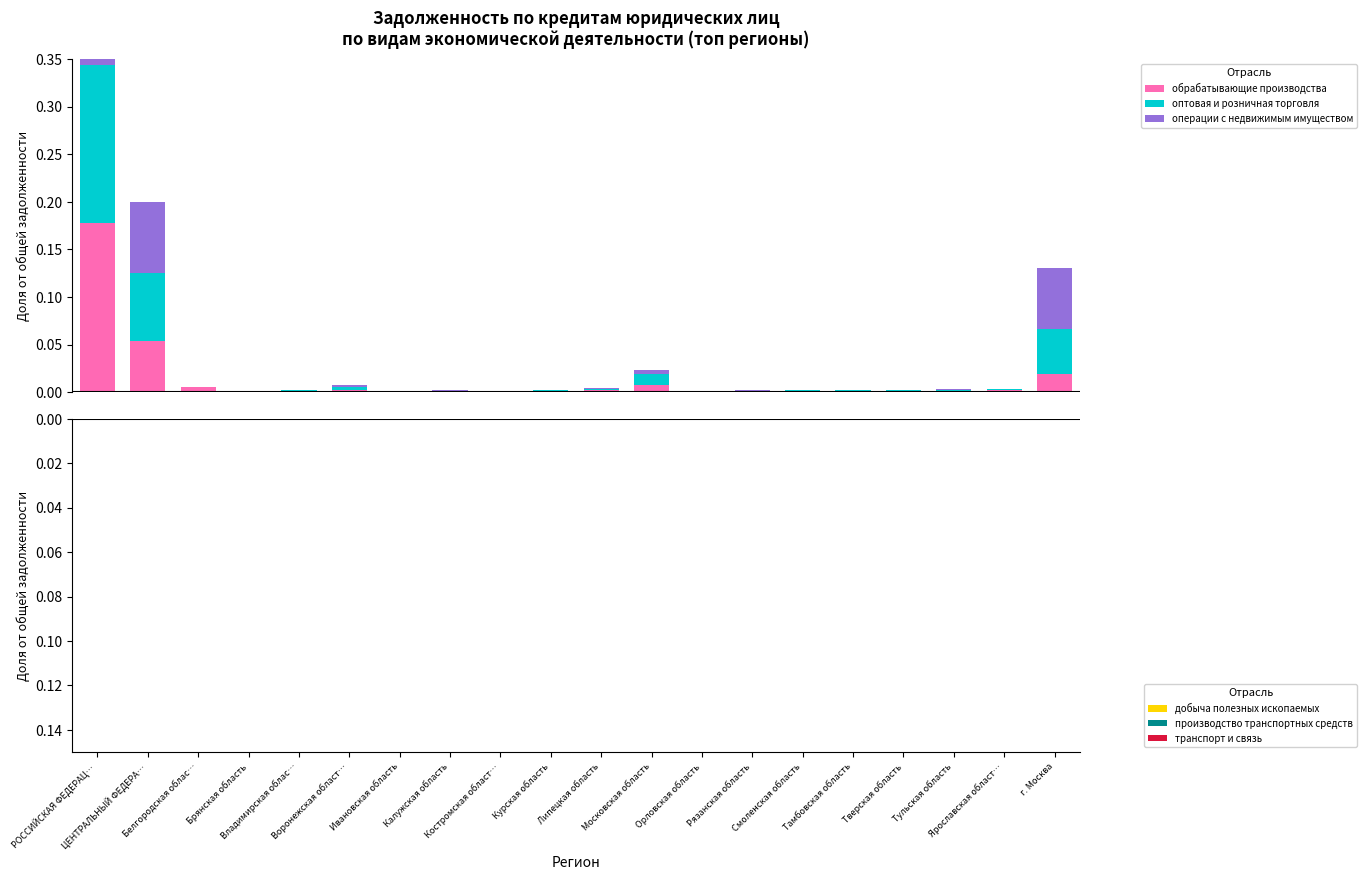

What is the label of the 17th bar from the left?

Тверская область